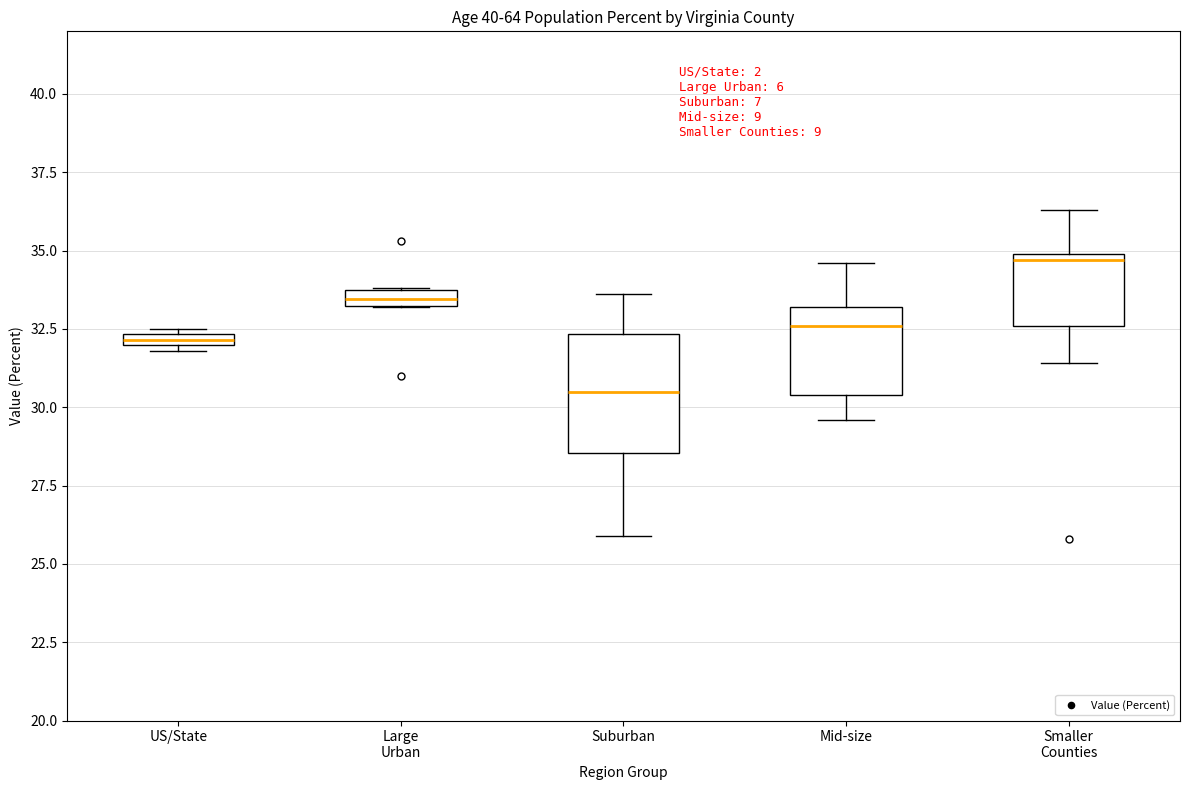

Which box is the tallest, from its lower edge to its upper edge?

Suburban